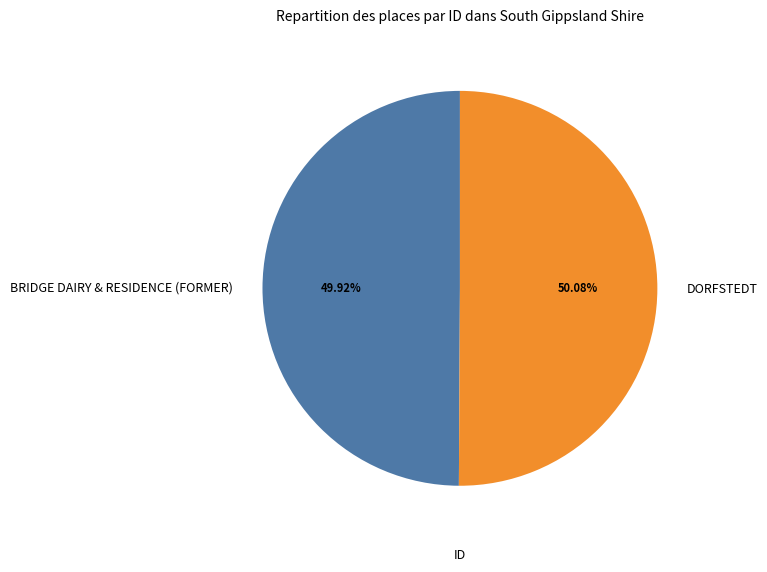

Count the number of slices in the pie.

2